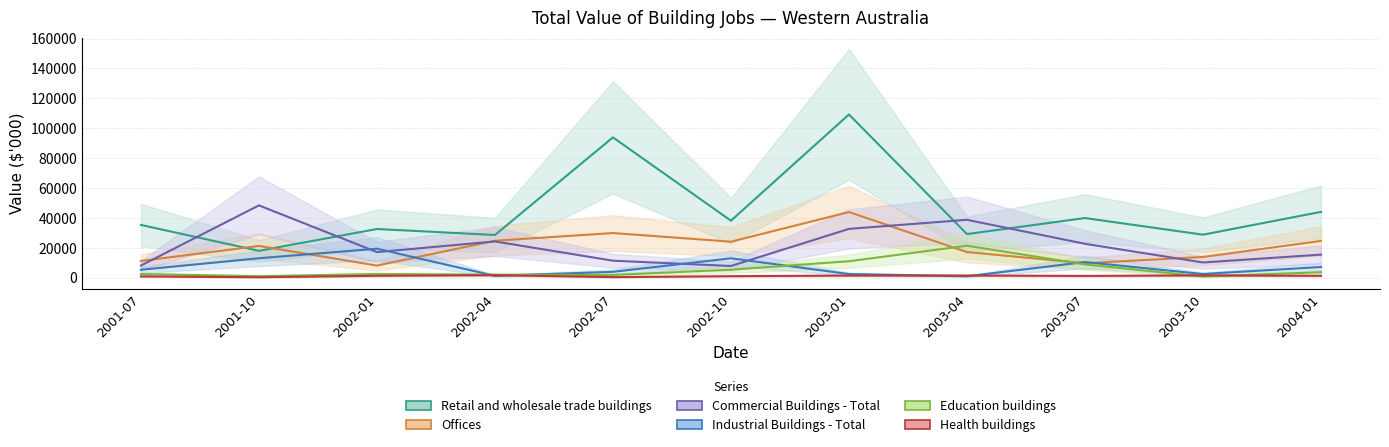

Between 2001-10 and 2002-01, which is larger?

2002-01